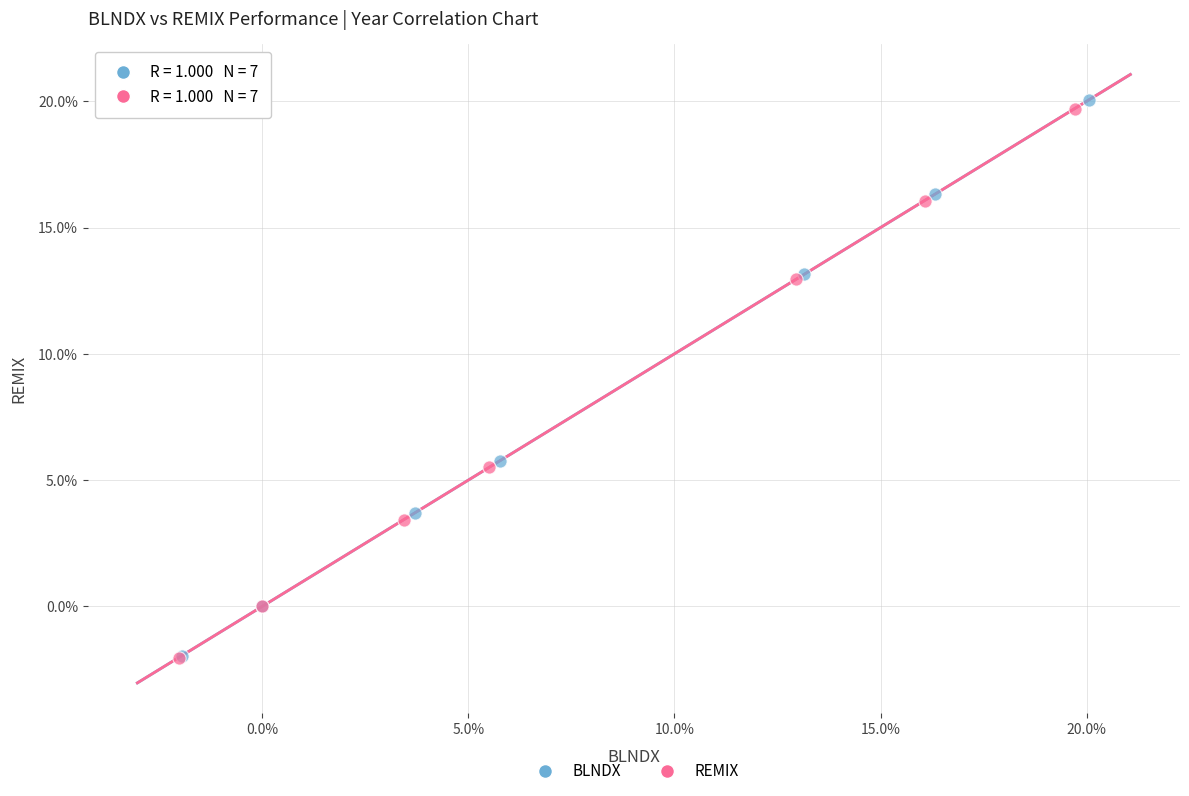

Which series contains the highest Y value?

BLNDX